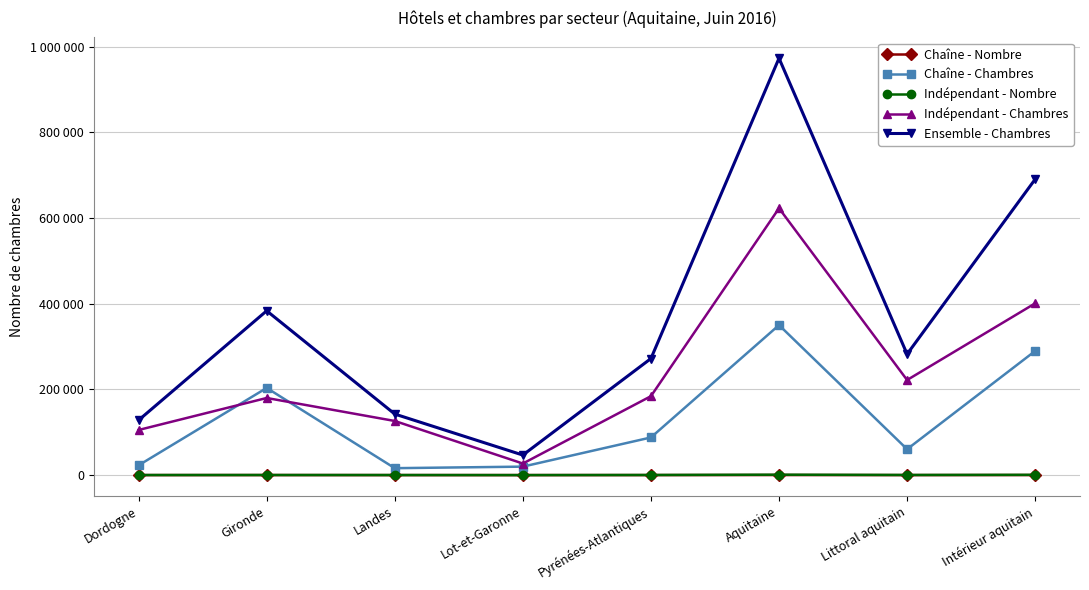

Between Dordogne and Aquitaine, which series saw the biggest shift?

Ensemble - Chambres